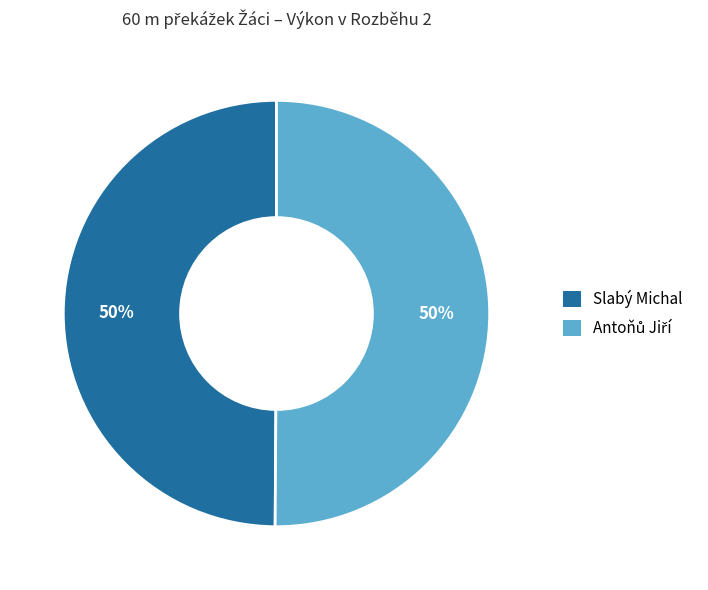

Is it true that Slabý Michal is 50% of the pie?

True